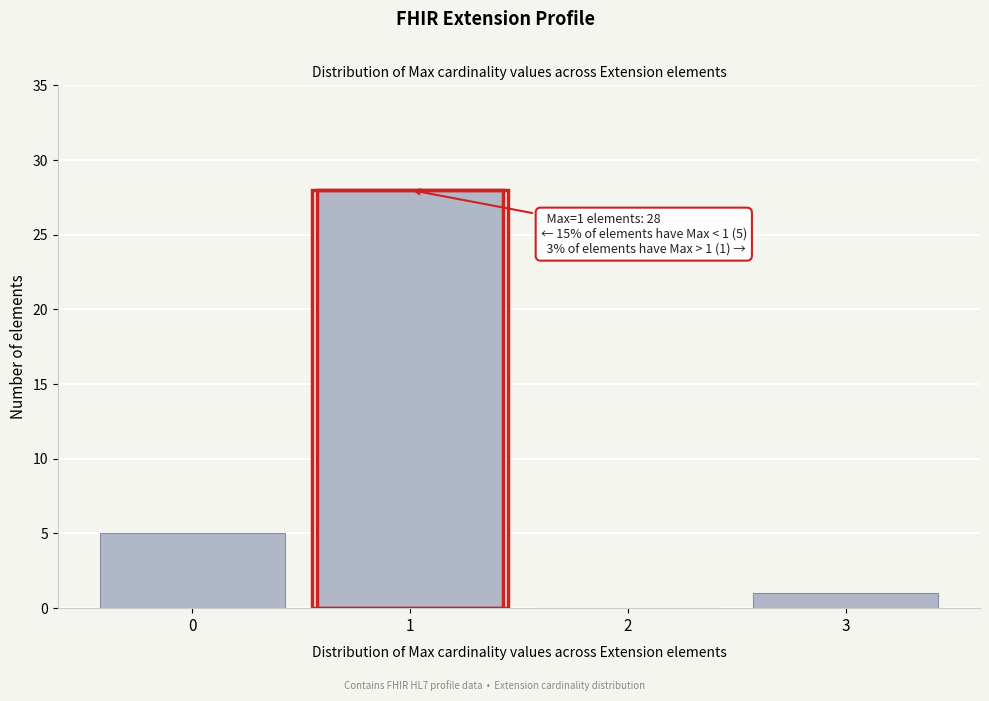

Over which range of the x-axis is the bar tallest?

0.5 to 1.5